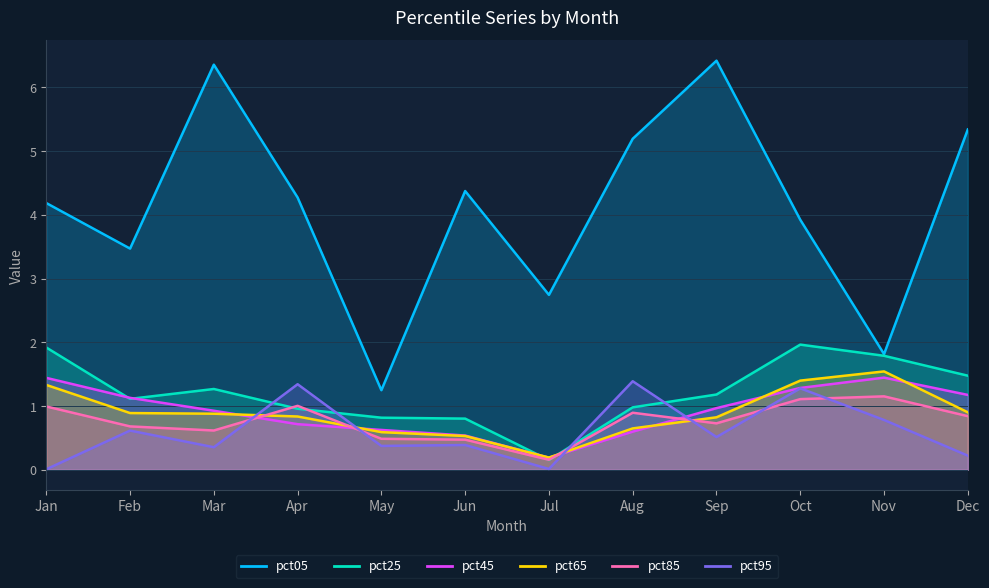

The pct95 series shows 1.3 at Apr. True or false?

True